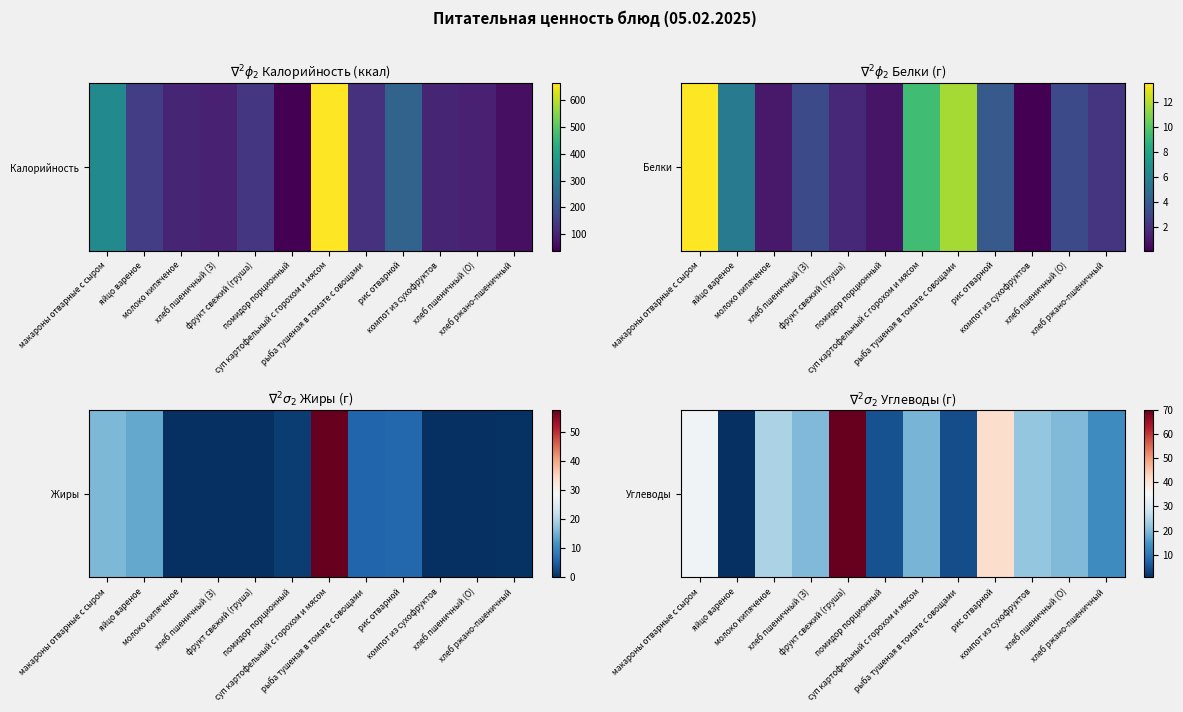

Reading right to left, what are all the values shown in this chart?

13.6	20.1	21.8	41.4	4.6	19.2	5.2	70.0	20.1	24.4	0.6	34.1